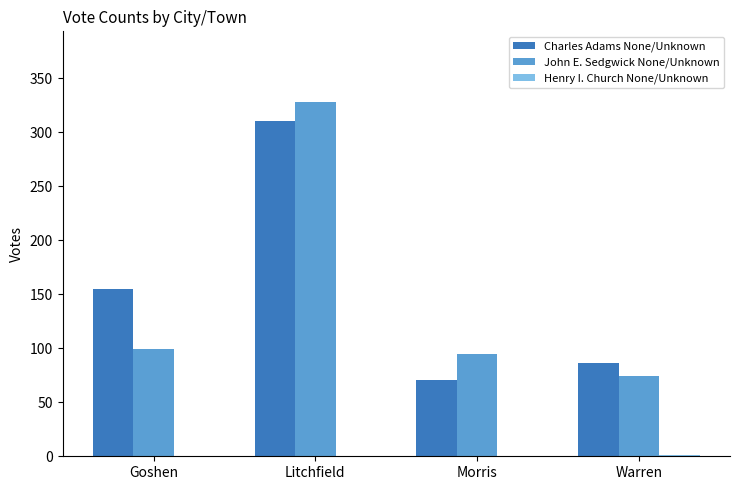

Is it true that Charles Adams None/Unknown equals 71 at Morris?

True